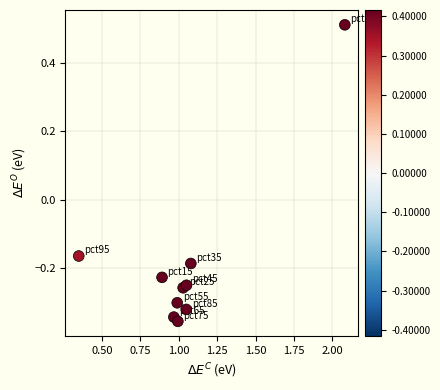

What is the average X value?

1.0